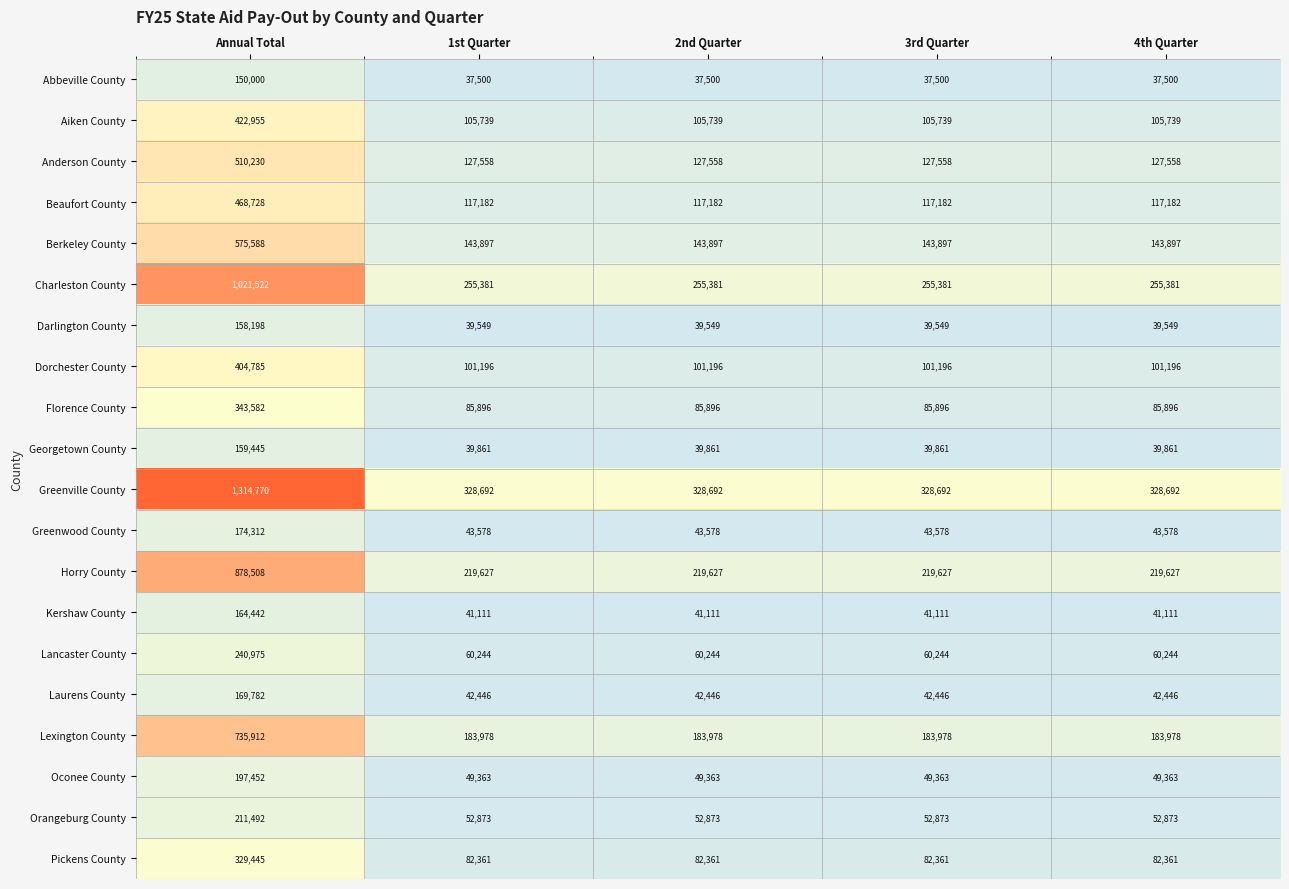

What is the difference between the maximum and second lowest values in the Oconee County series?

148089